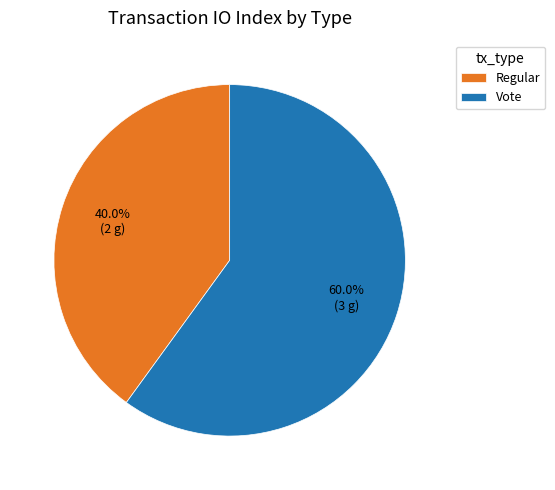

How much of the chart is everything except Regular?

60.0%